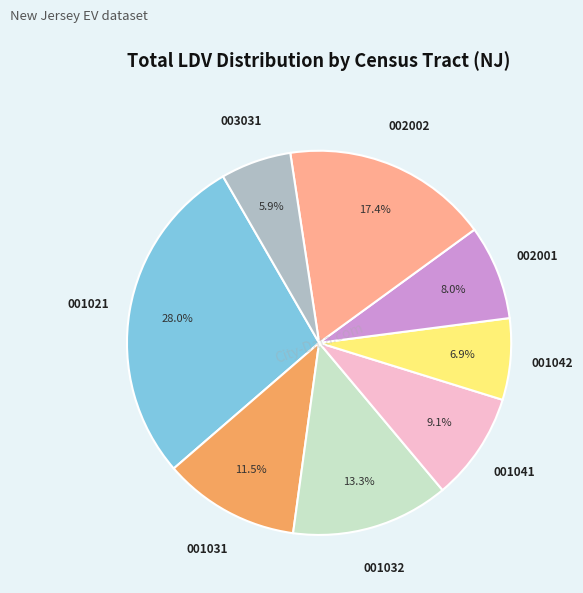

Is there any slice that represents more than half of the pie?

No